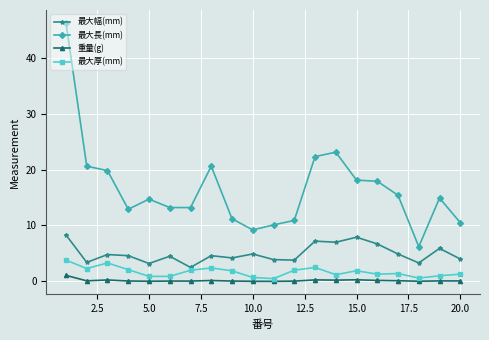

True or false: 最大厚(mm) and 重量(g) intersect in this chart.

False